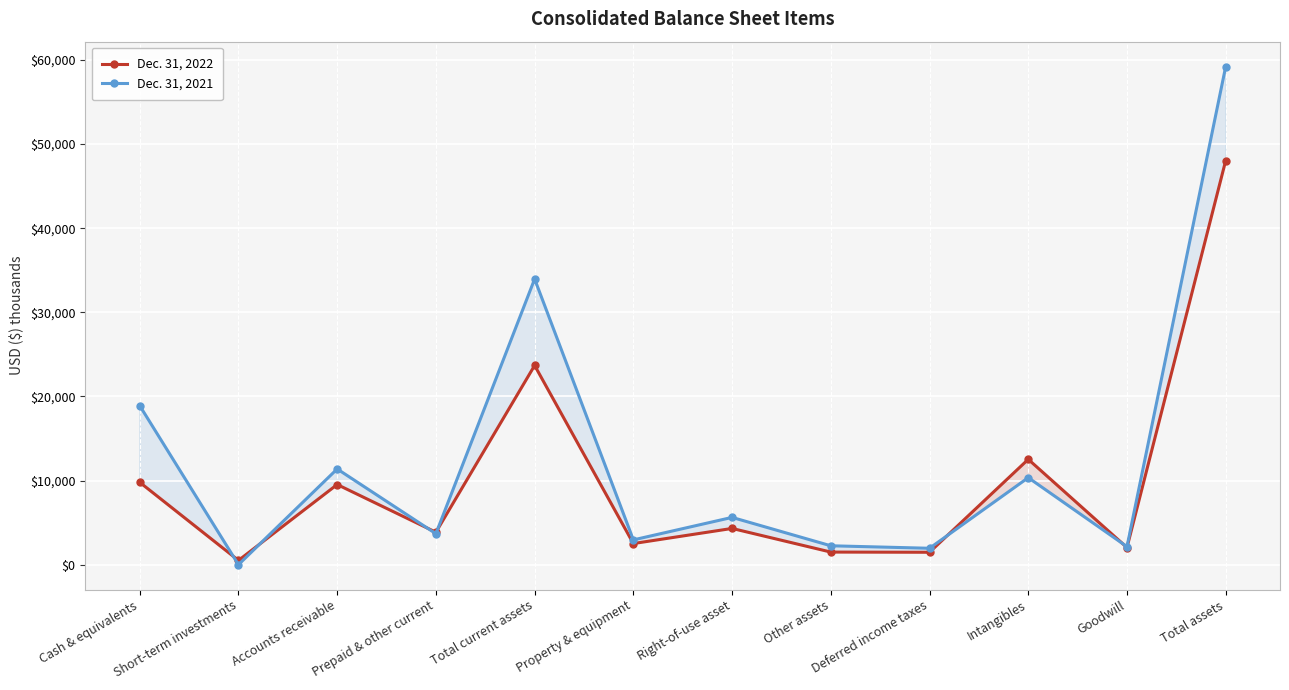

What is the label of the 2nd point from the left?

Short-term investments